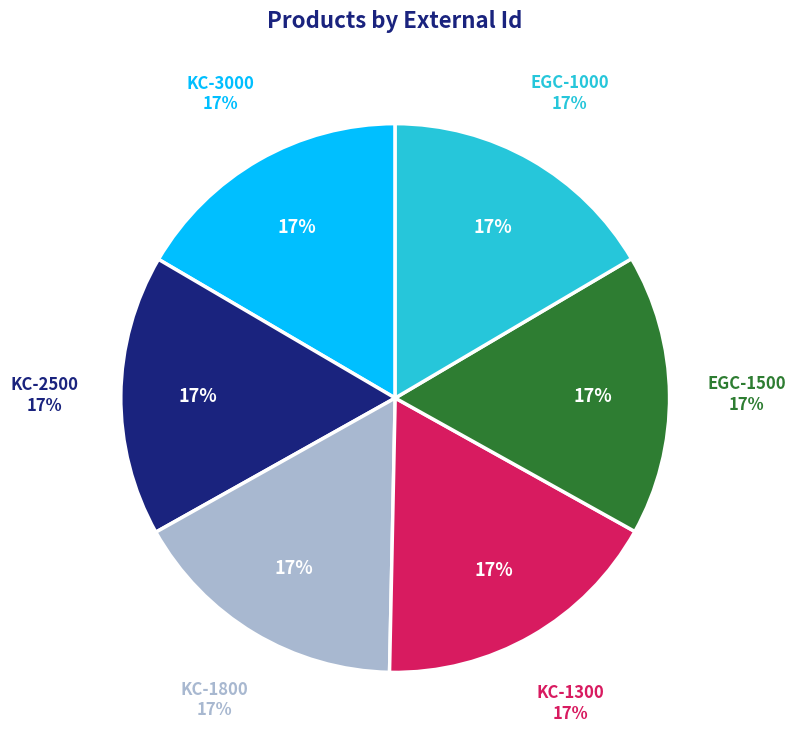

Which slice is the largest?

KC-1300